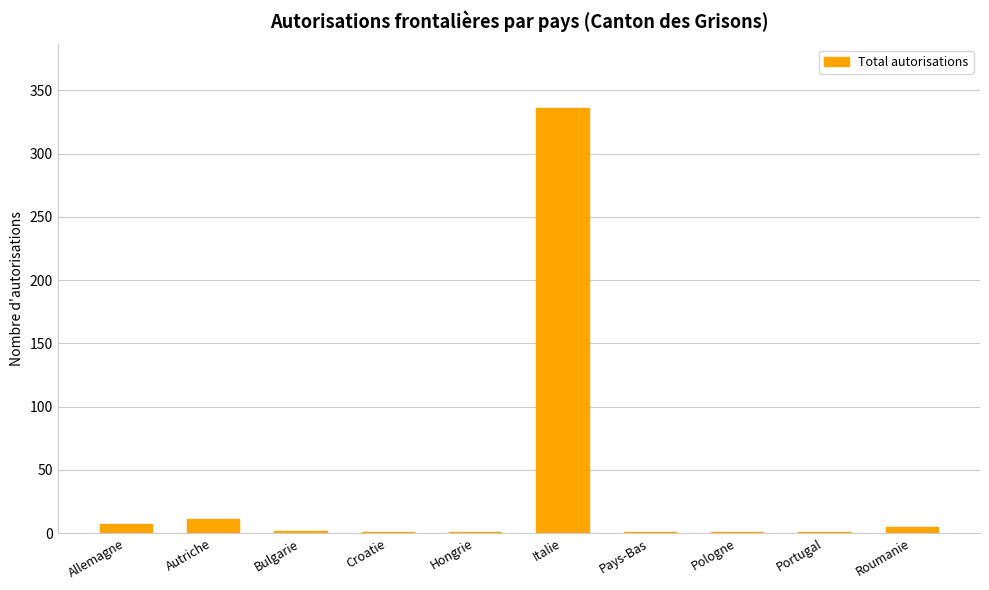

Which has a higher value, Italie or Pays-Bas?

Italie